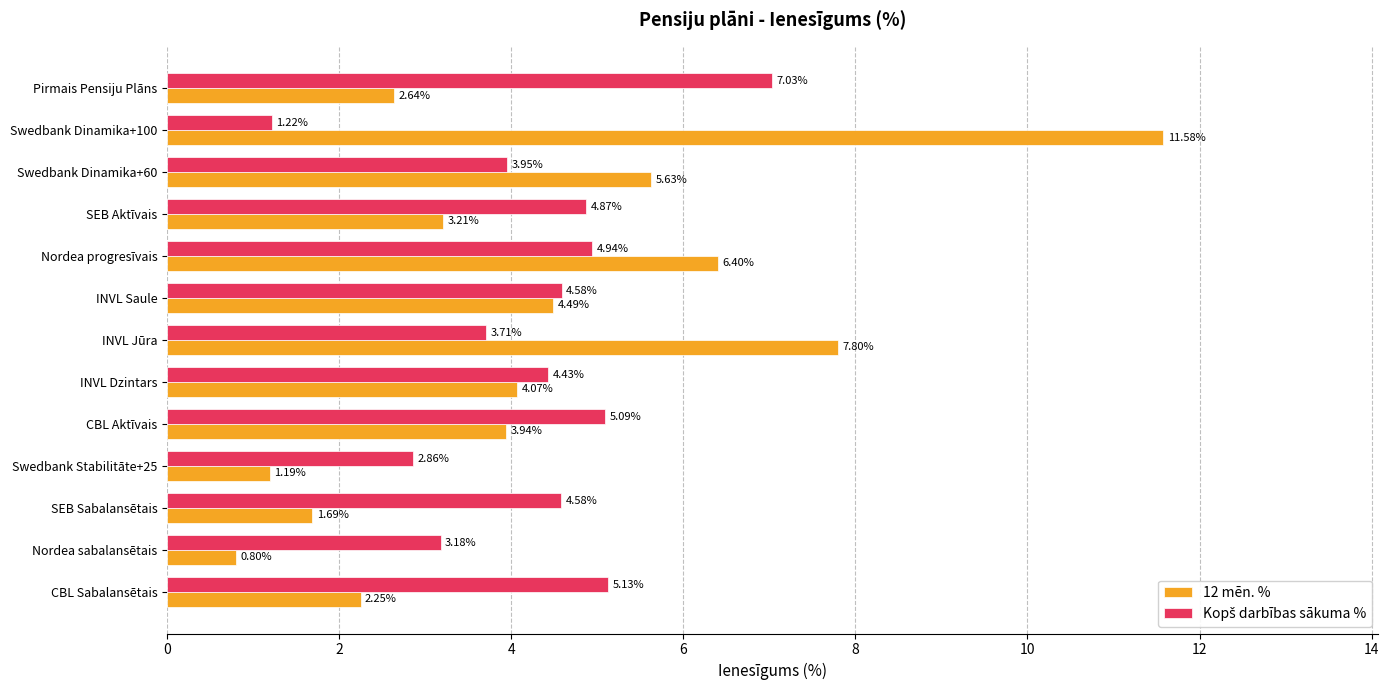

Which series has the largest range (max minus min)?

12 mēn. %